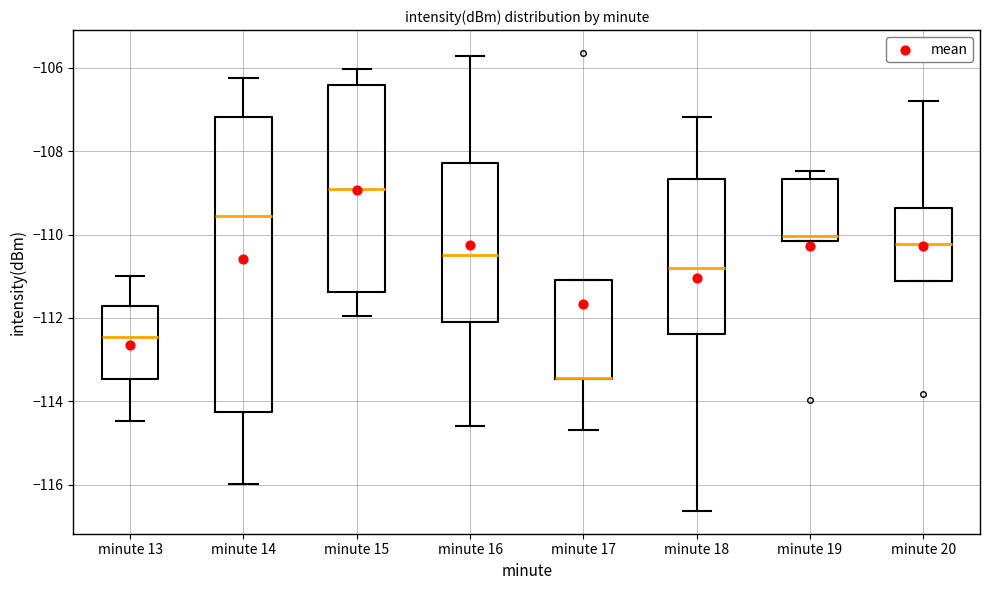

Where is the upper edge of the box for minute 19 on the y-axis? The values are not printed on the chart, so give them approximately, as read against the axis.

-108.6